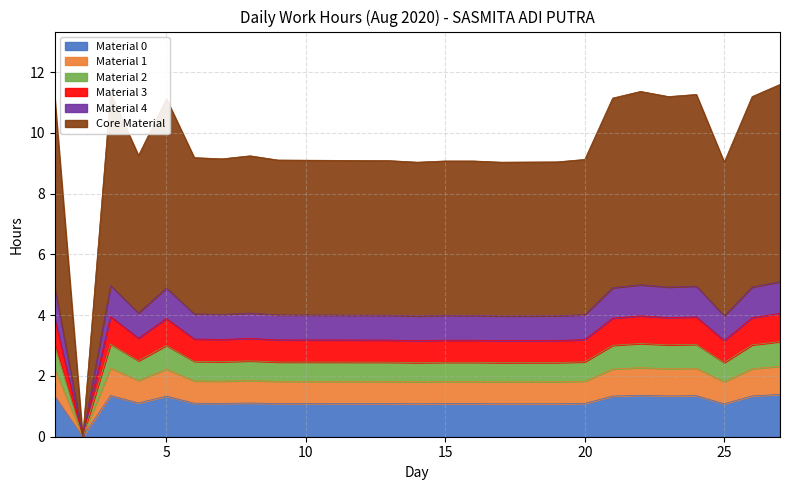

What is the difference between the maximum and minimum values?

1.4